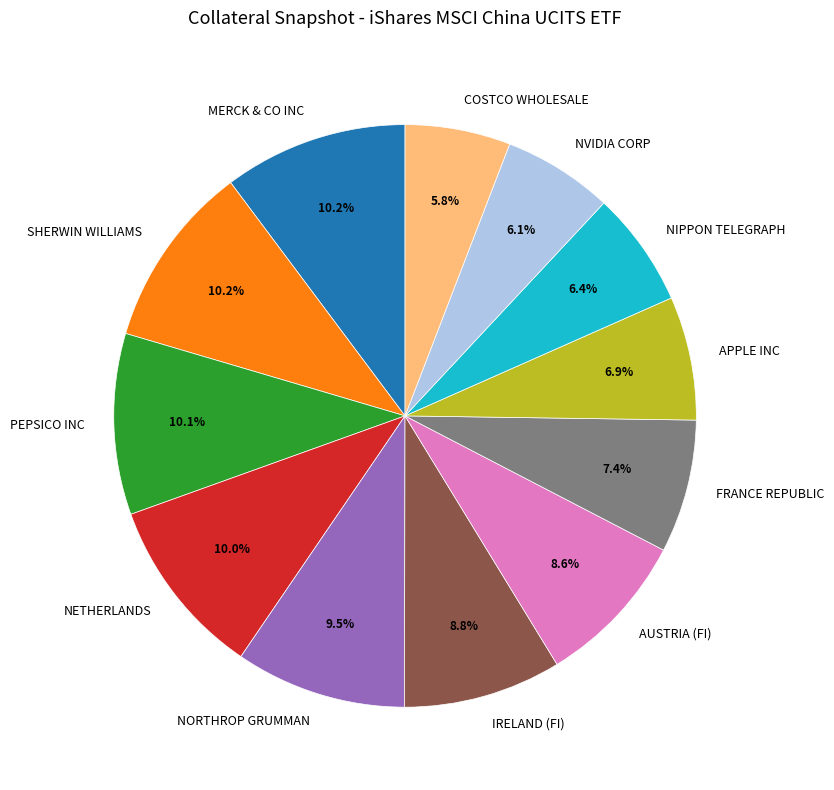

True or false: APPLE INC accounts for 7% of the total.

True